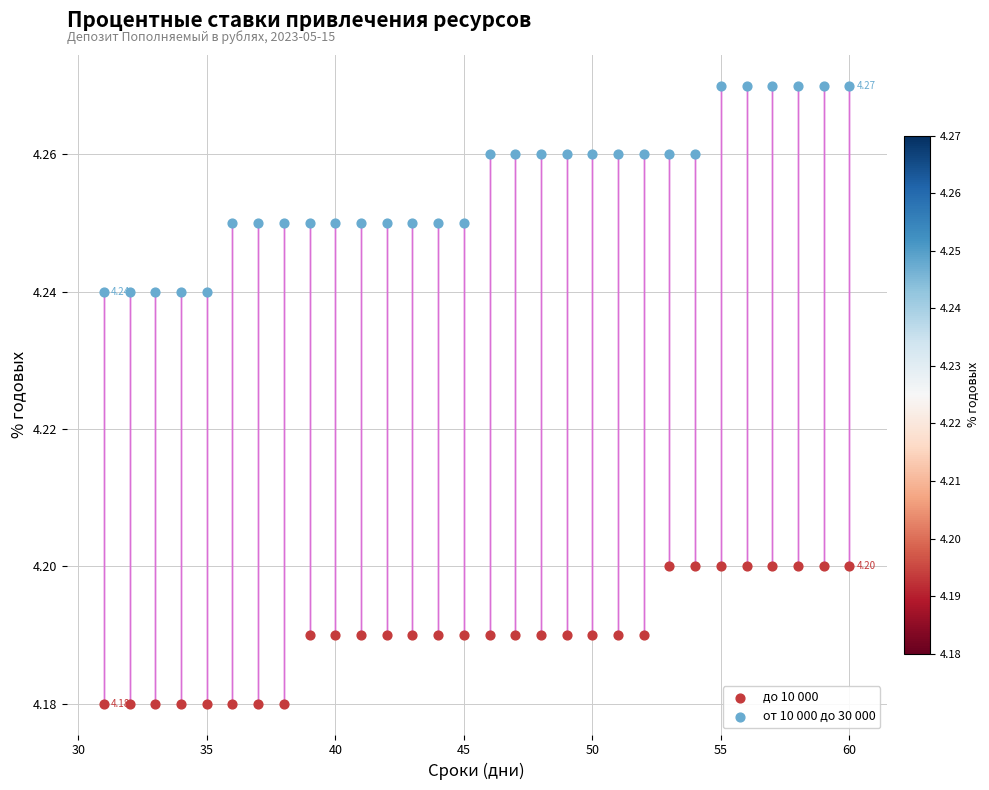

Across all data points, what is the range of X values (max minus min)?

29.0